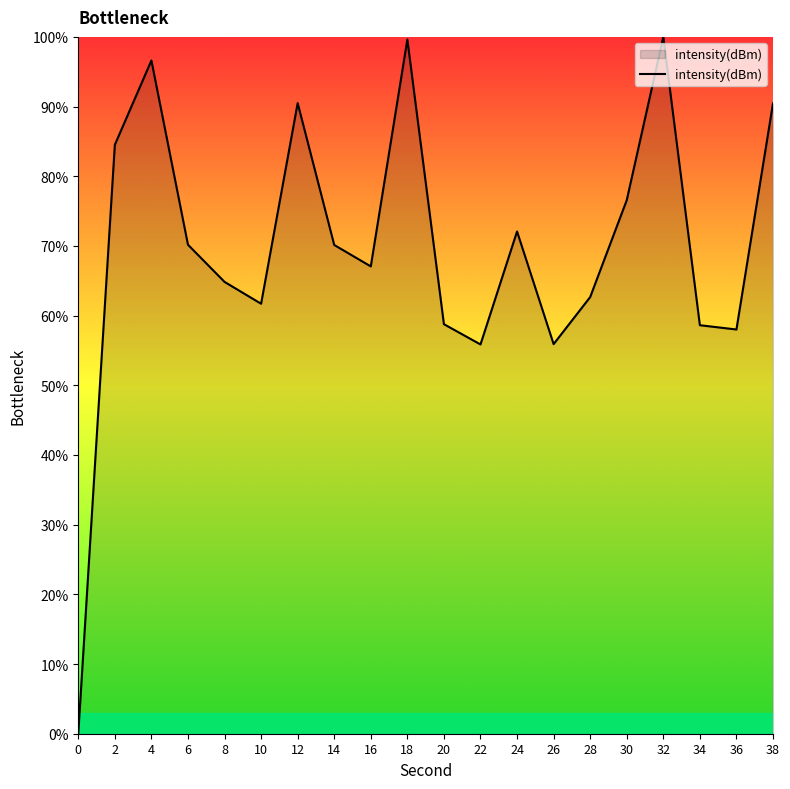

The value at 36 is 99.7. True or false?

False